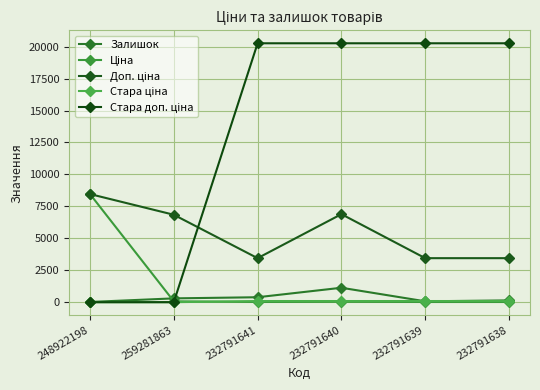

Which series has the largest total across all categories?

Стара доп. ціна